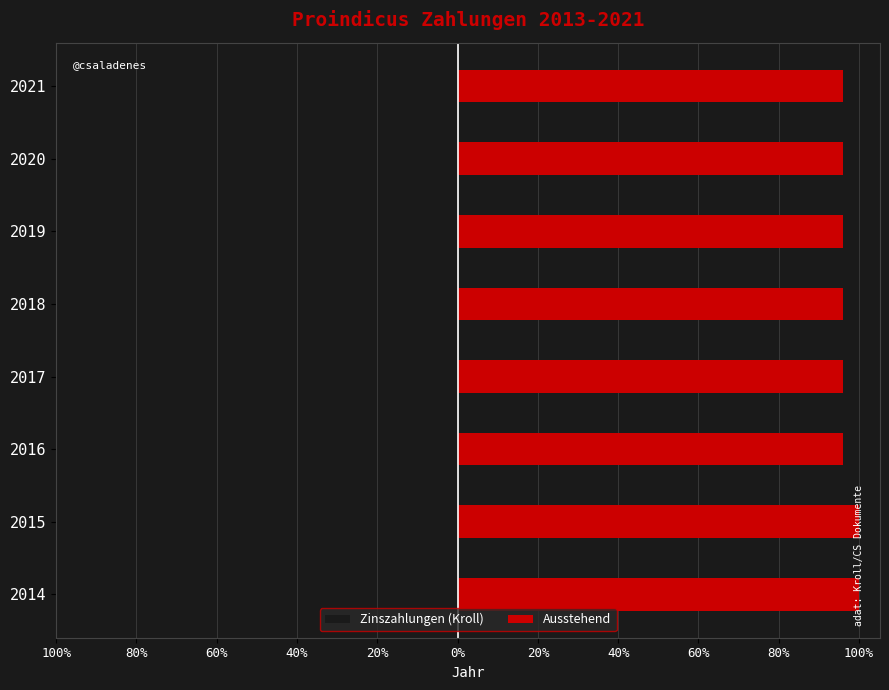

Reading right to left, list all the values displayed in this chart.

Zinszahlungen (Kroll): -3.8	-3.8	-3.8	-3.8	-3.8	-4.7	-3.8	-2.7
Ausstehend: 96.0	96.0	96.0	96.0	96.0	96.0	100.0	100.0